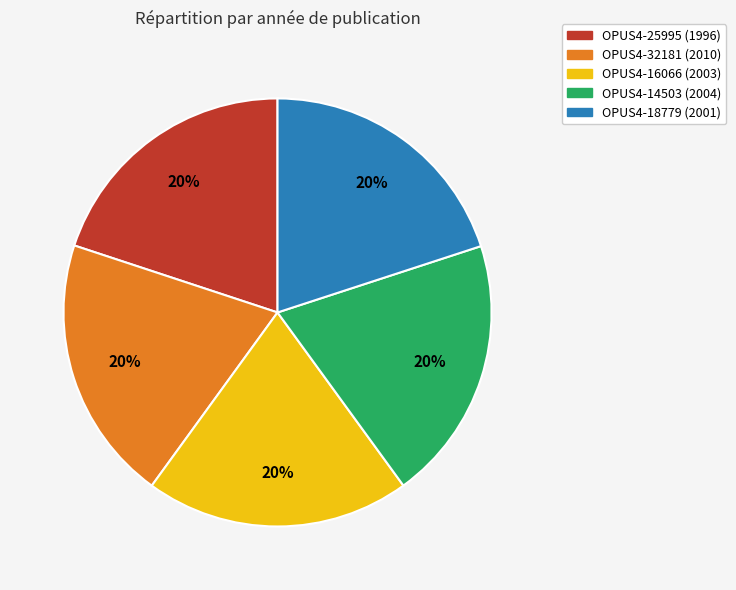

What percentage is the OPUS4-32181 (2010) slice, to the nearest percent?

20%